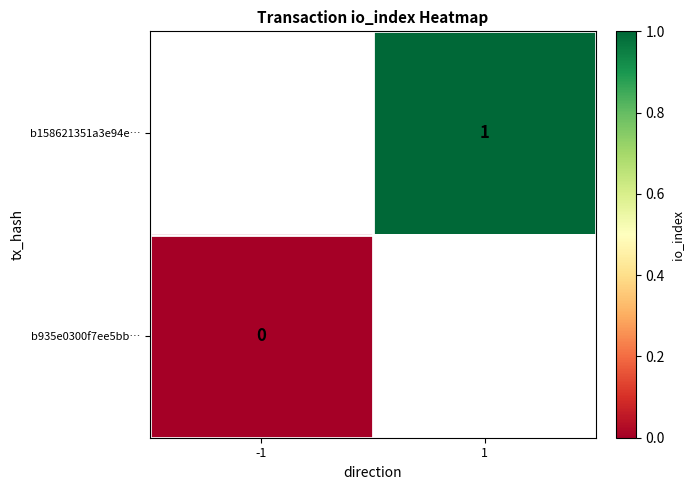

True or false: b158621351a3e94e… has a value of 1 at 1.

True